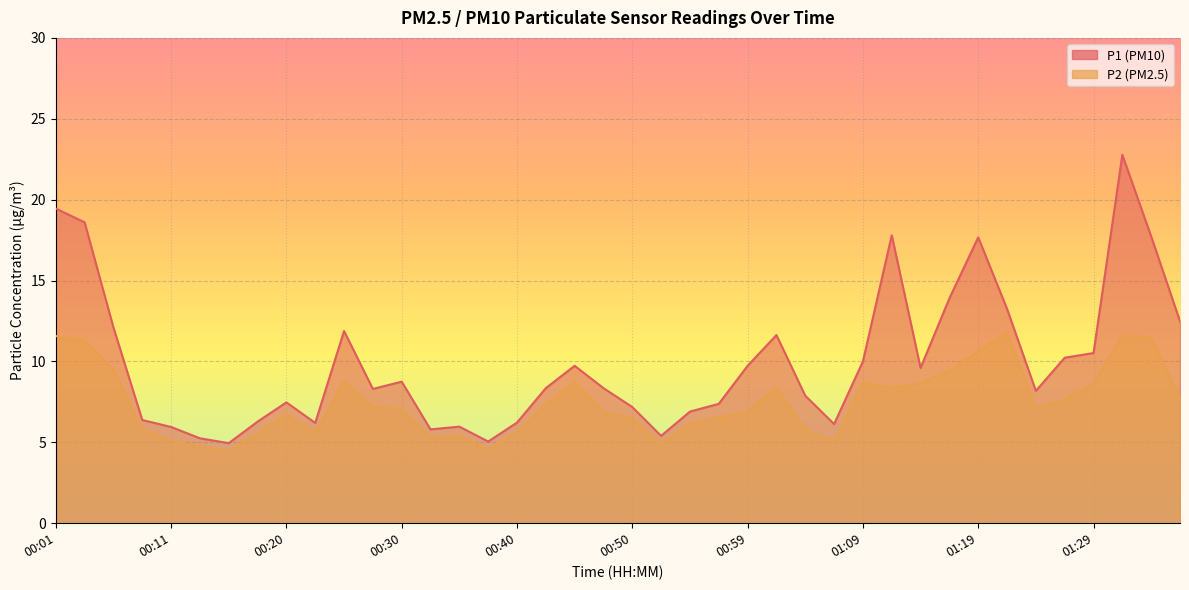

How many data points in P2 are above 7?

21